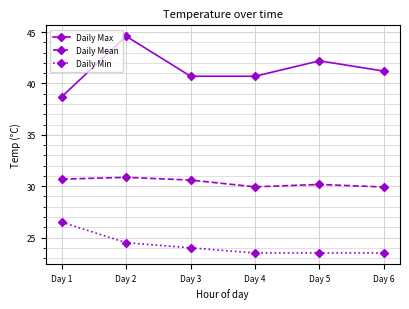

True or false: Daily Max has a value of 59.3 at Day 3.

False